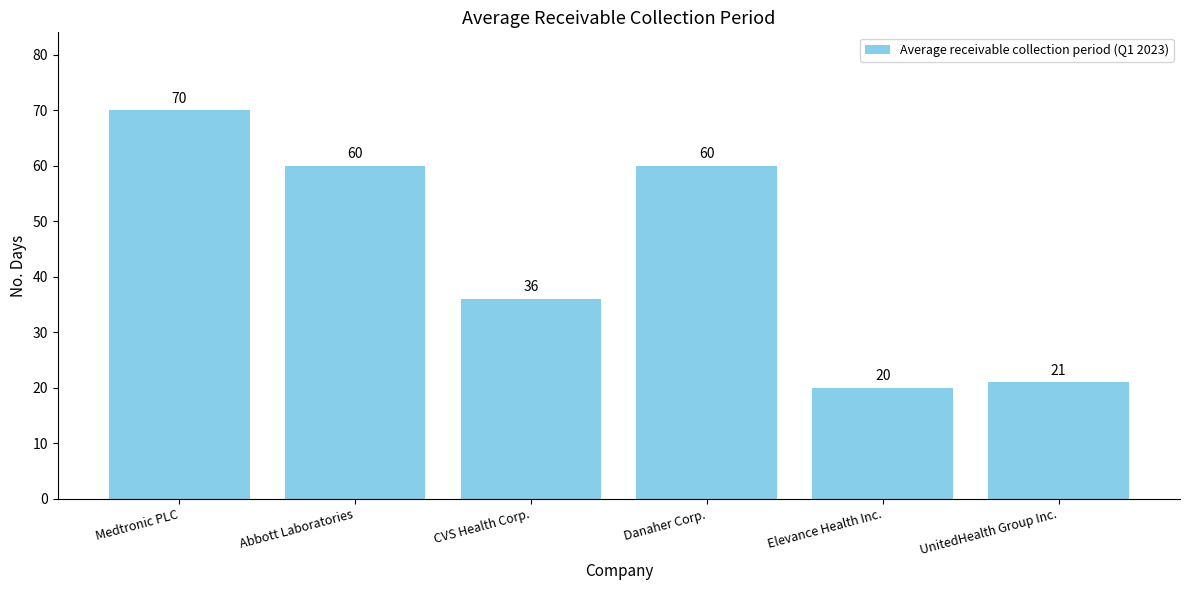

What is the approximate value at Elevance Health Inc., to the nearest 10?

20